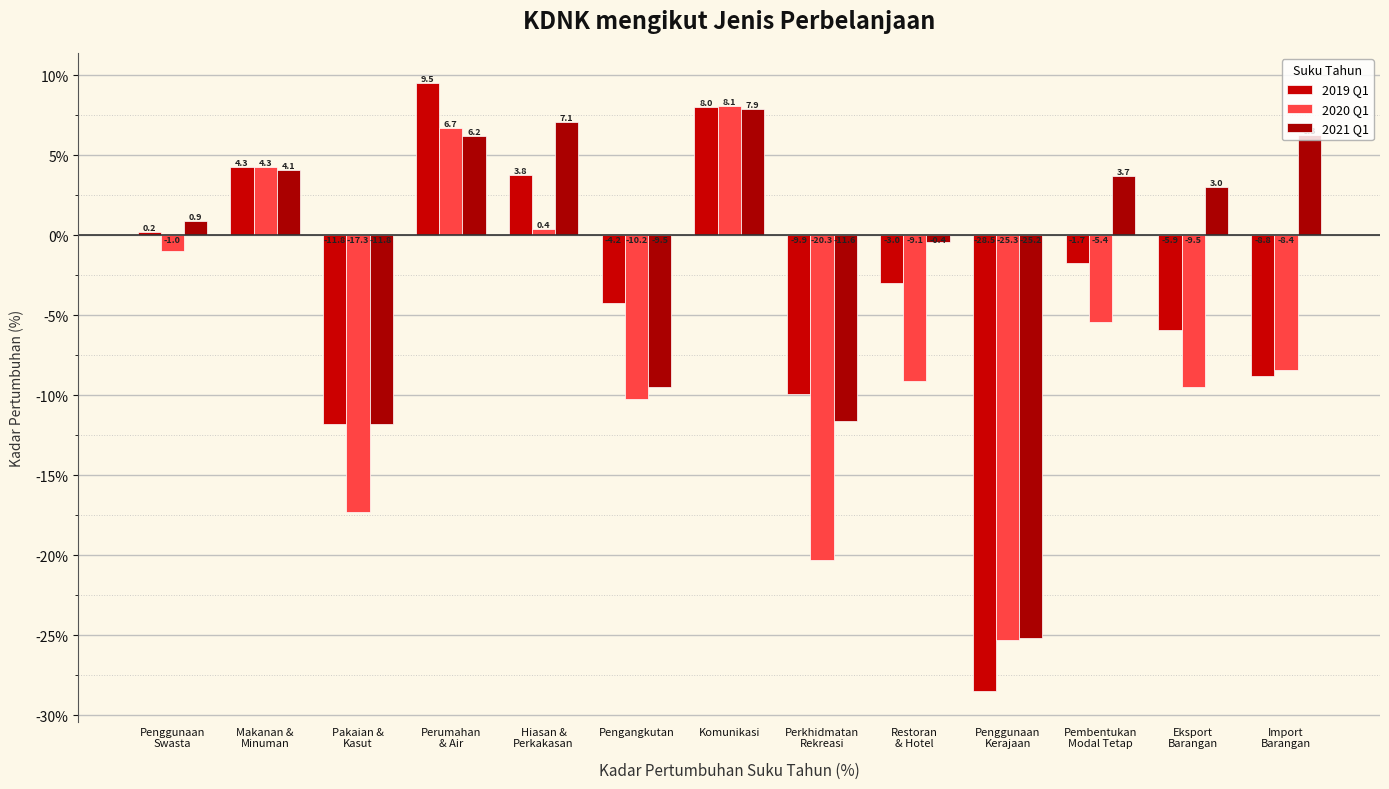

How many bars are there in each group?

3